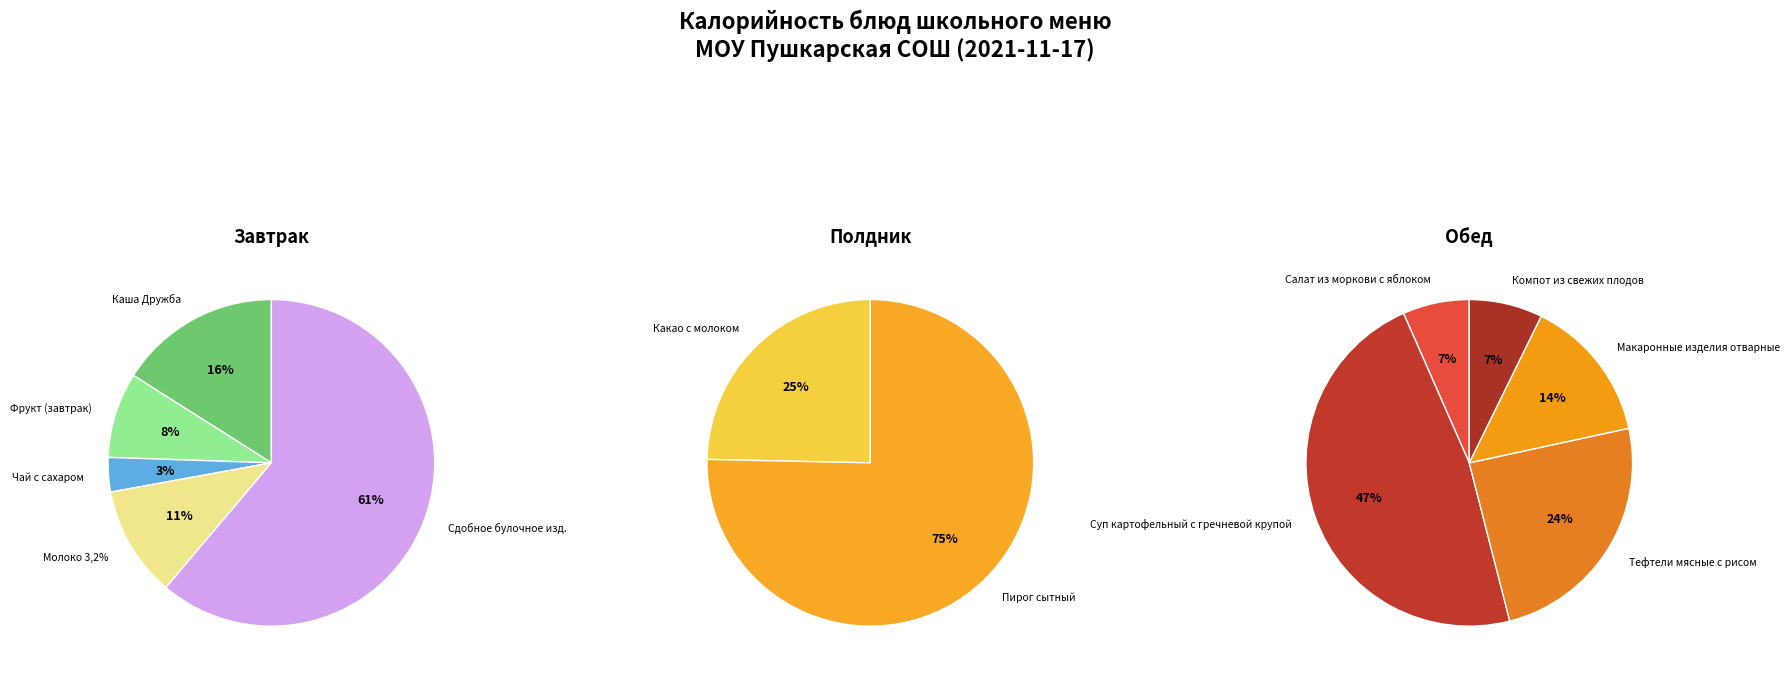

What is the ratio of the value at Компот из свежих плодов to the value at Пирог сытный?

0.3